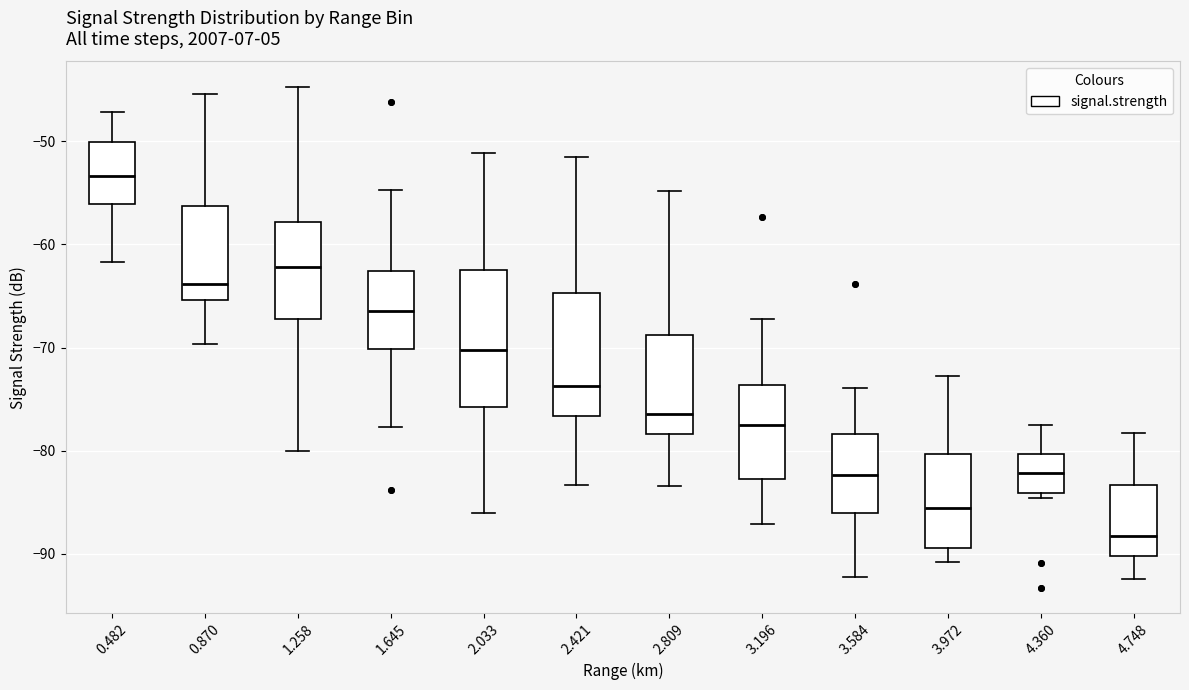

Reading left to right, transcribe this box plot: for each box, give where its median line is, the range the box spans, and where its two whiskers end, as read against the y-axis. The values are not printed on the chart, so give them approximately, as read against the axis.

0.482: median -53, box -56 to -50, whiskers -62 to -47
0.870: median -64, box -65 to -56, whiskers -70 to -45
1.258: median -62, box -67 to -58, whiskers -80 to -45
1.645: median -66, box -70 to -63, whiskers -78 to -55
2.033: median -70, box -76 to -62, whiskers -86 to -51
2.421: median -74, box -77 to -65, whiskers -83 to -51
2.809: median -76, box -78 to -69, whiskers -83 to -55
3.196: median -78, box -83 to -74, whiskers -87 to -67
3.584: median -82, box -86 to -78, whiskers -92 to -74
3.972: median -86, box -89 to -80, whiskers -91 to -73
4.360: median -82, box -84 to -80, whiskers -85 to -77
4.748: median -88, box -90 to -83, whiskers -92 to -78